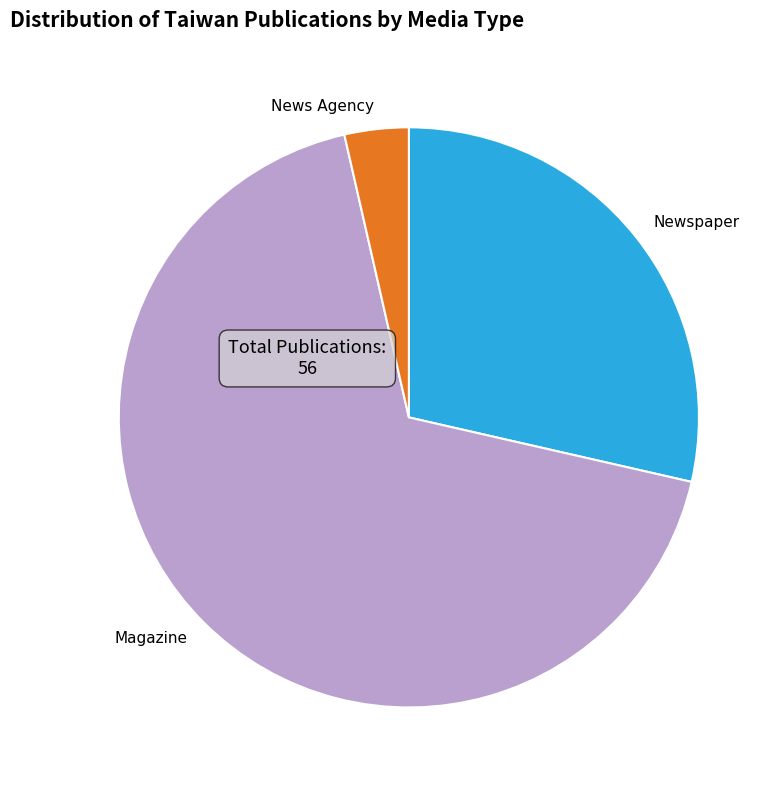

Is the sum of Magazine and Newspaper greater than half?

Yes